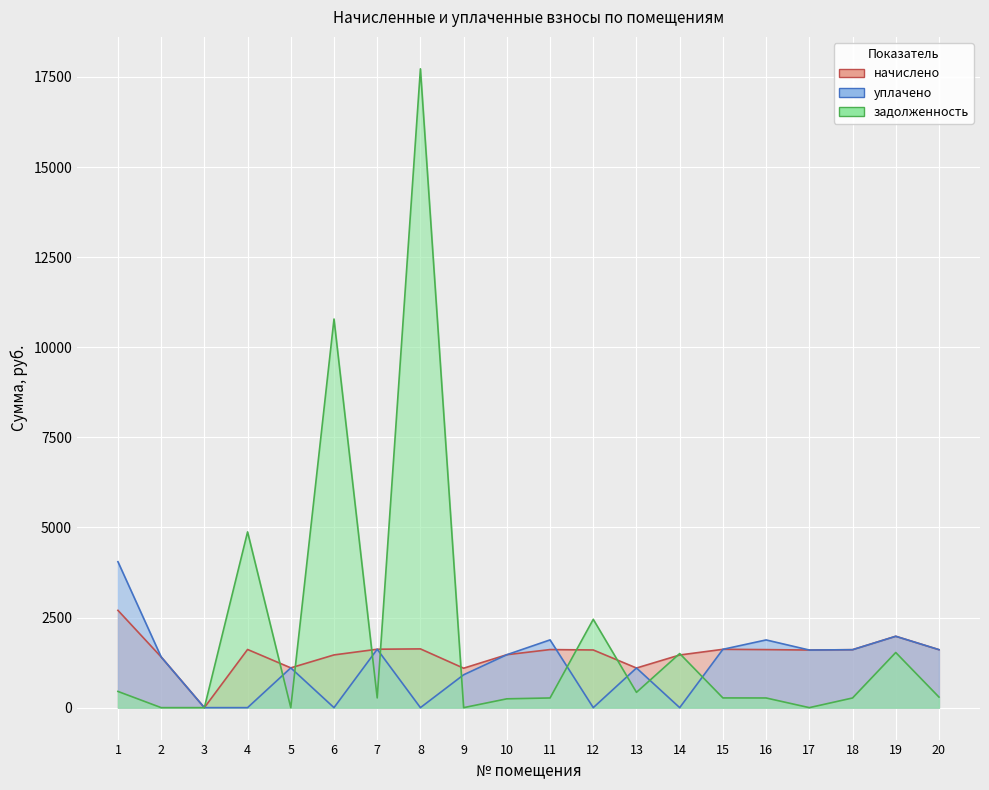

Rank the series by their maximum value, from highest to lowest.

задолженность, уплачено, начислено